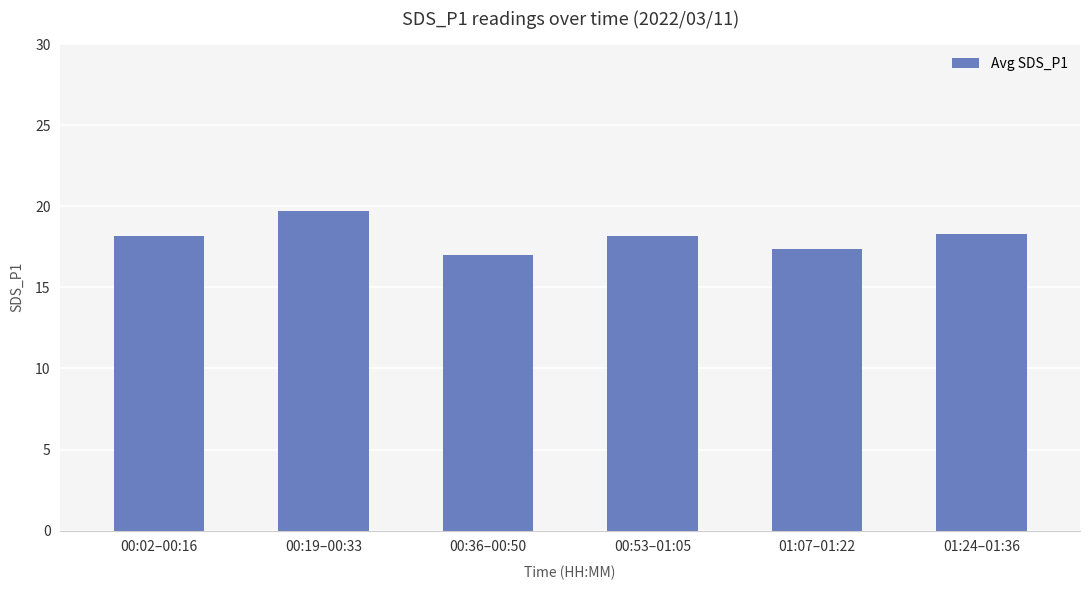

What is the average value?

18.1